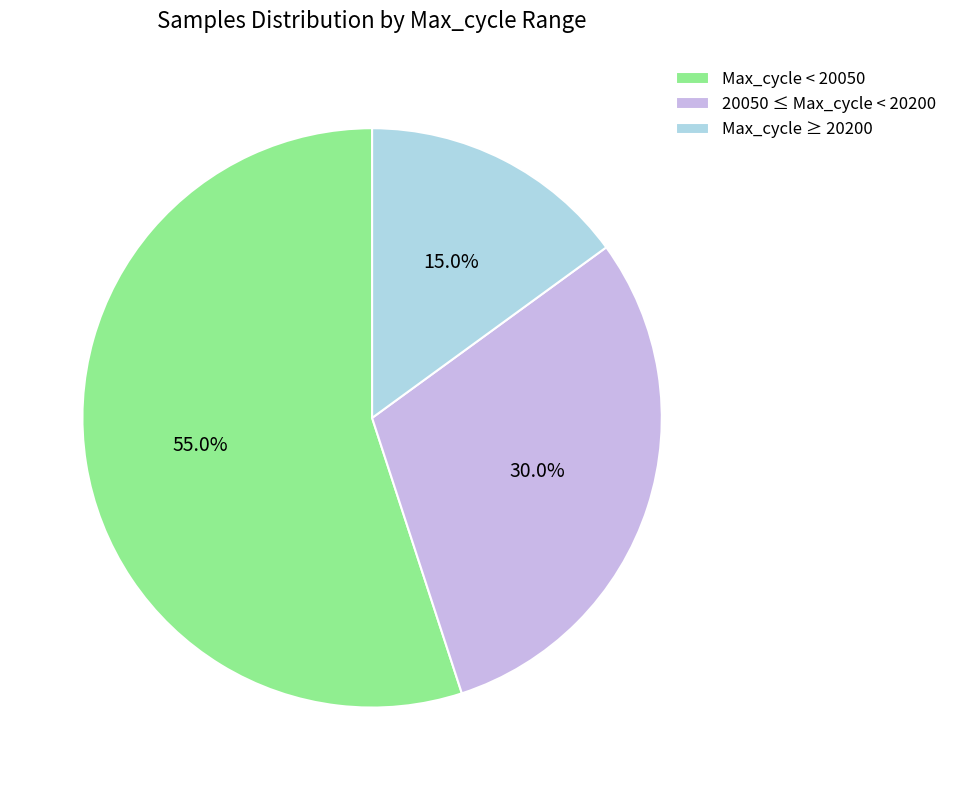

Does any single category account for the majority?

Yes